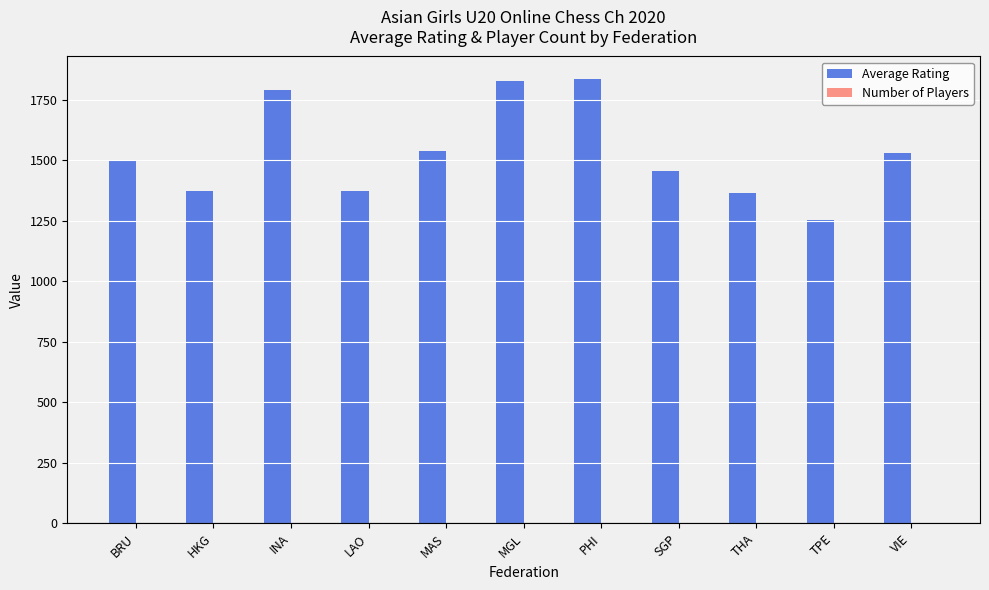

Does the chart contain stacked bars?

No